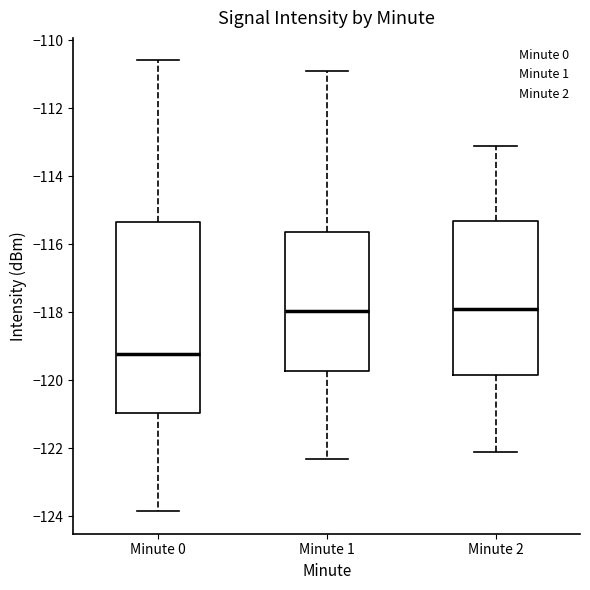

Reading left to right, read every box against the y-axis: the position of its median line, the range the box covers, and the ends of its whiskers. The values are not printed on the chart, so give them approximately, as read against the axis.

Minute 0: median -119.2, box -121.0 to -115.4, whiskers -123.8 to -110.6
Minute 1: median -118.0, box -119.8 to -115.6, whiskers -122.2 to -110.8
Minute 2: median -117.8, box -119.8 to -115.4, whiskers -122.0 to -113.0